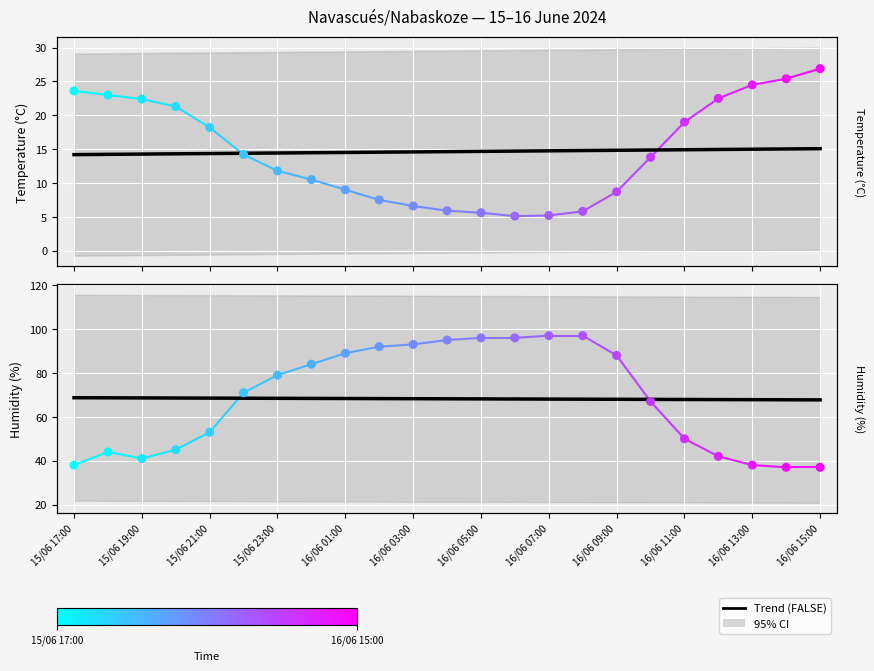

At how many categories does at least one series exceed 84?

9